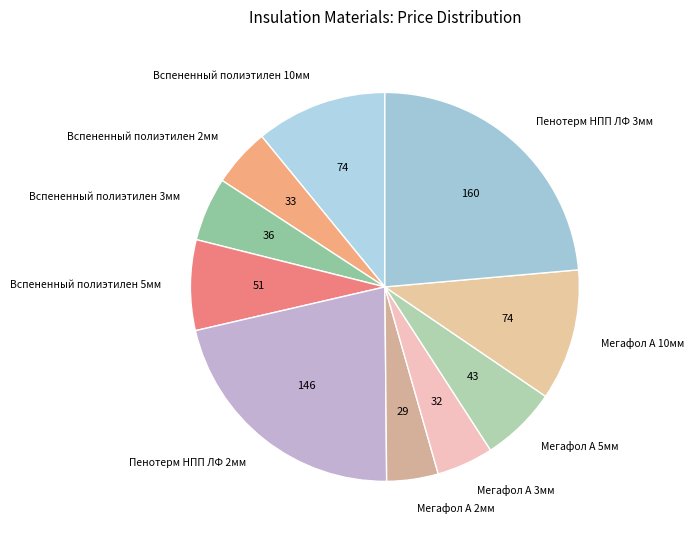

What is the largest slice in the pie chart?

Пенотерм НПП ЛФ 3мм